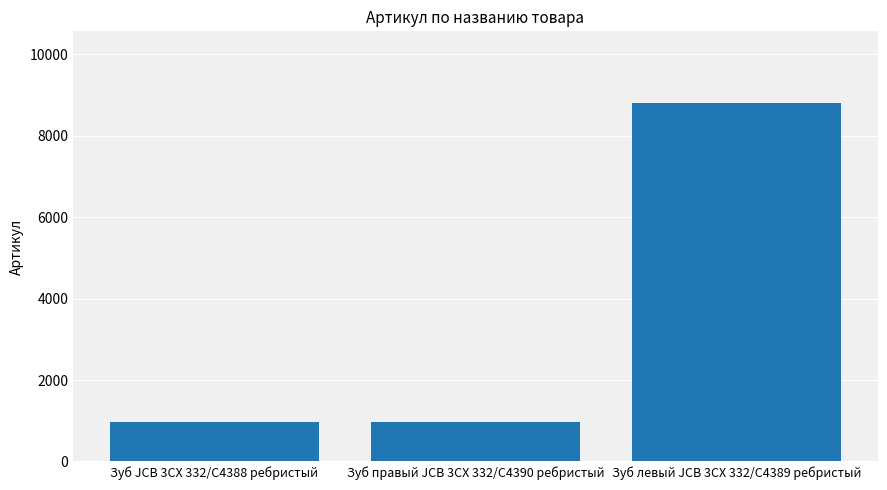

At which category does the chart reach its peak across all series?

Зуб левый JCB 3CX 332/C4389 ребристый